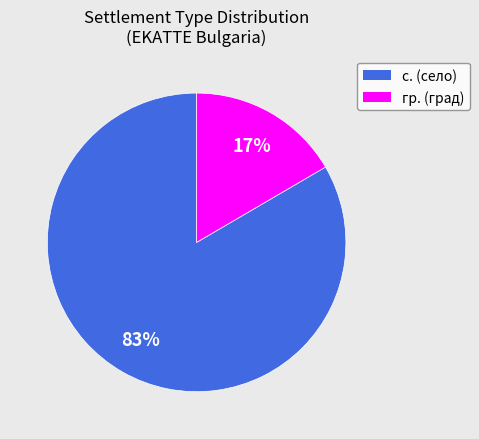

To the nearest percent, what is the average slice percentage?

50%